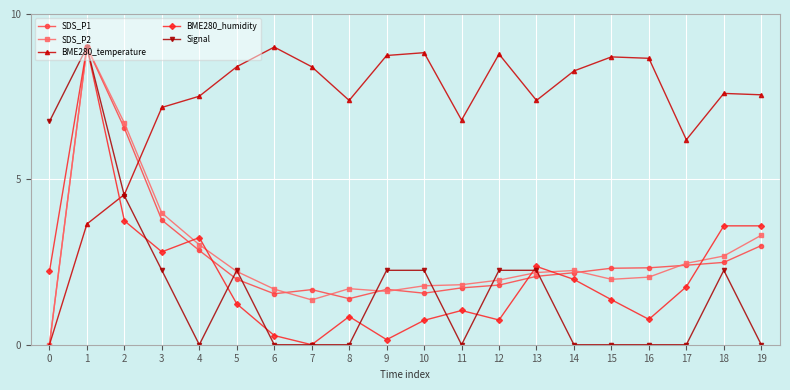

Where do BME280_temperature and BME280_humidity first cross each other?

1 and 2